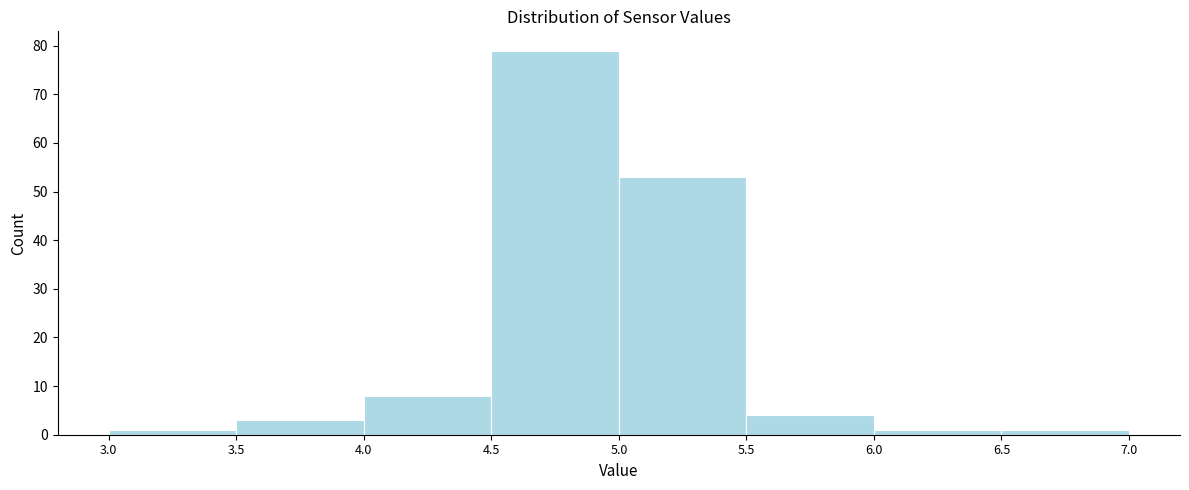

Over which range of the x-axis is the bar tallest?

4.5 to 5.0